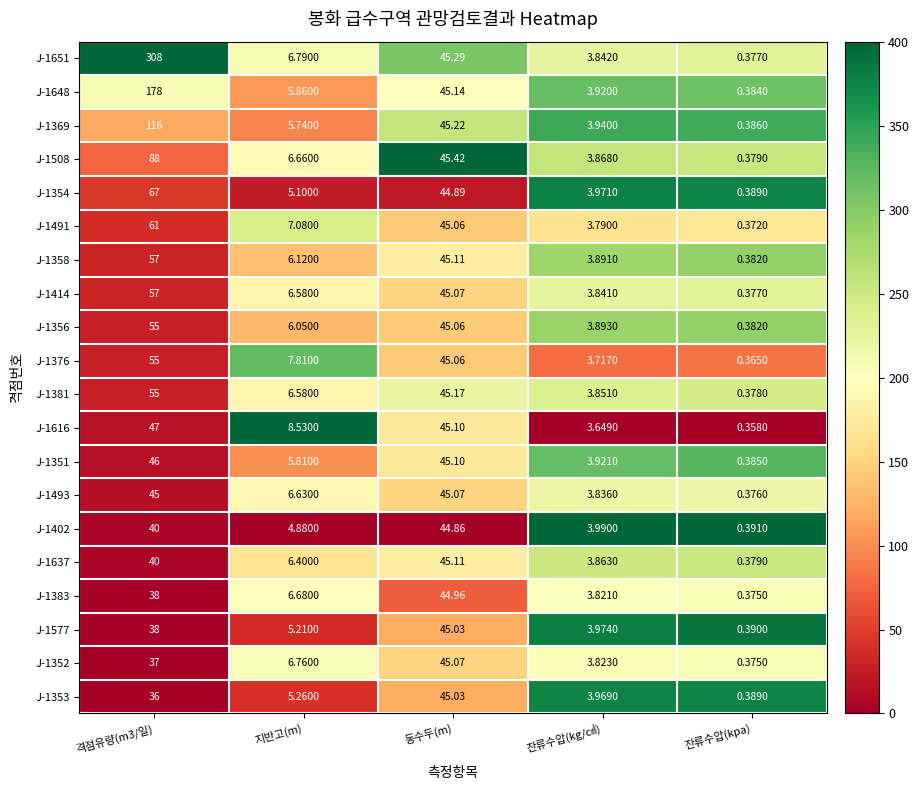

How many series are shown in this chart?

20